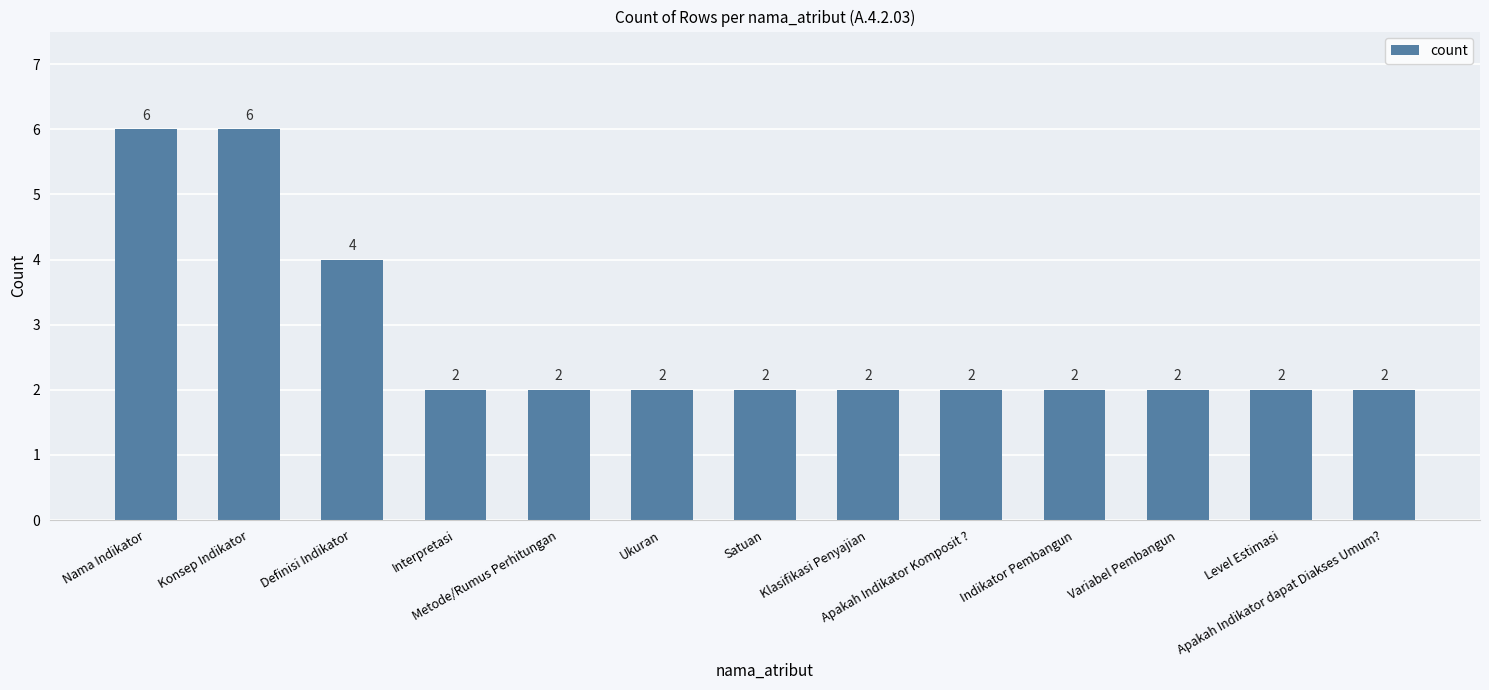

What is the label of the 13th bar from the right?

Nama Indikator